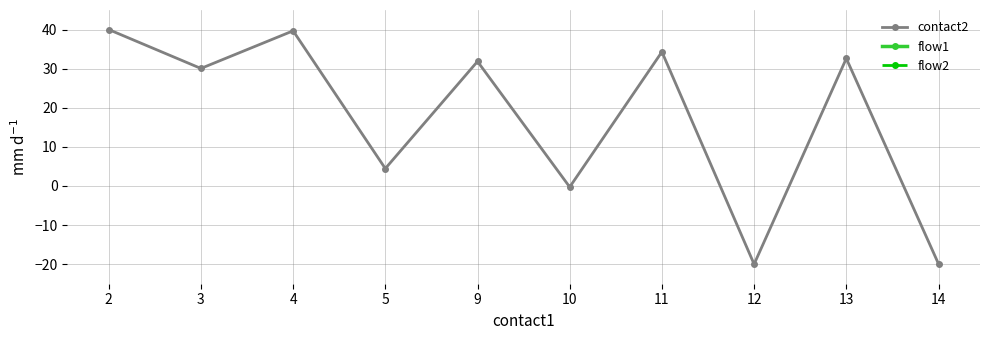

How many lines are shown in the chart?

3